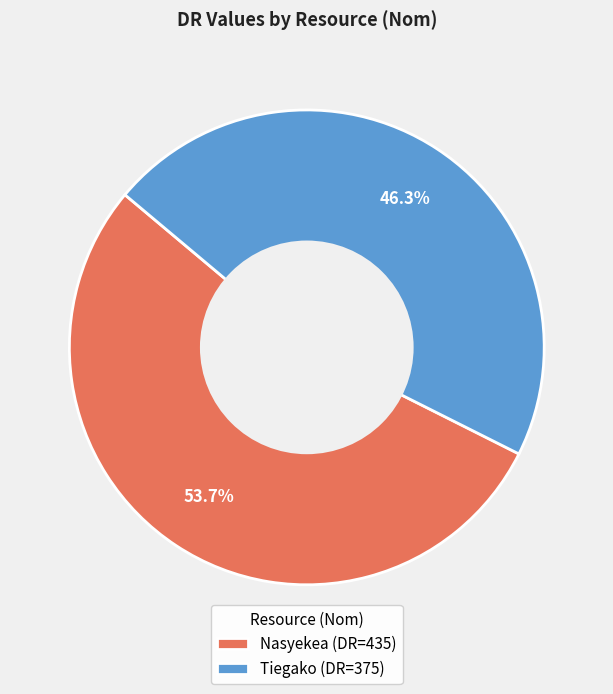

The Nasyekea slice represents 54% of the pie. True or false?

True